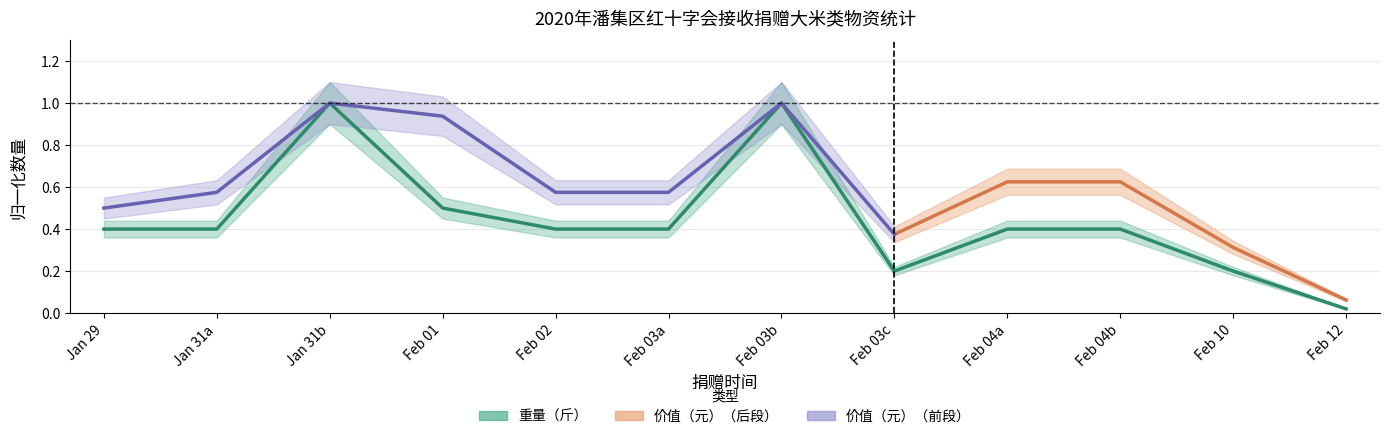

What is the maximum value shown in the chart?

1.0